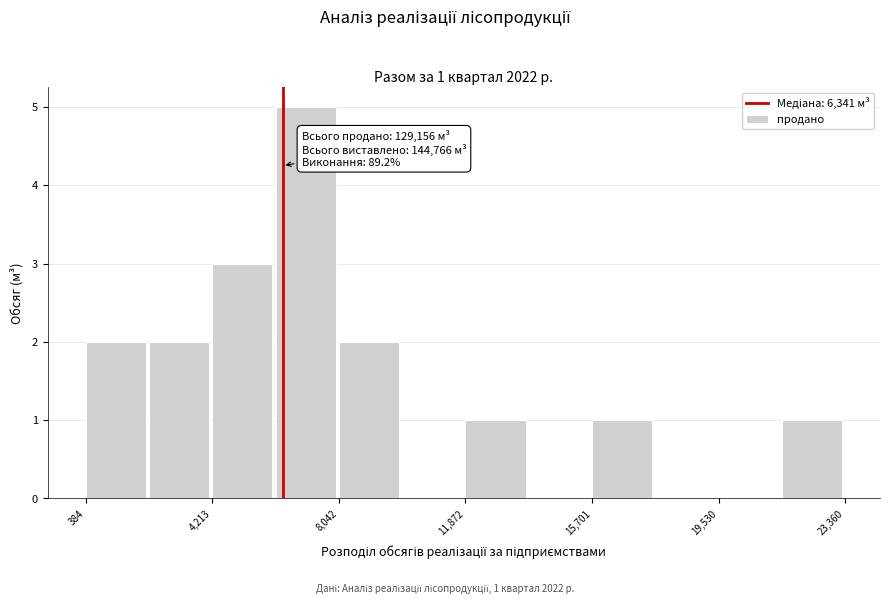

Around what value on the x-axis is the tallest bar? Give the approximate position of its centre, as read against the axis.

7000